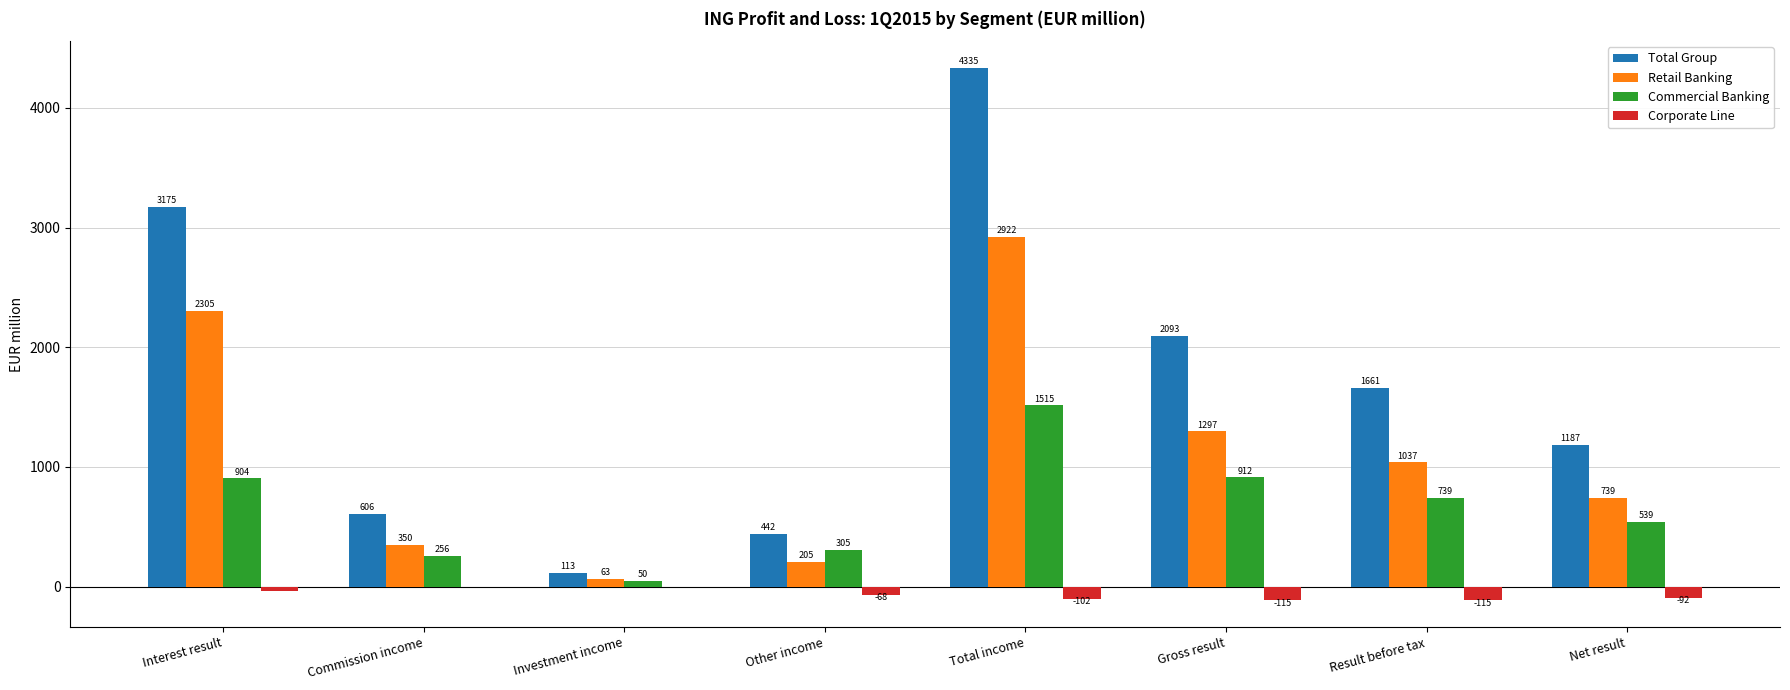

At which category is the sum across all series the highest?

Total income